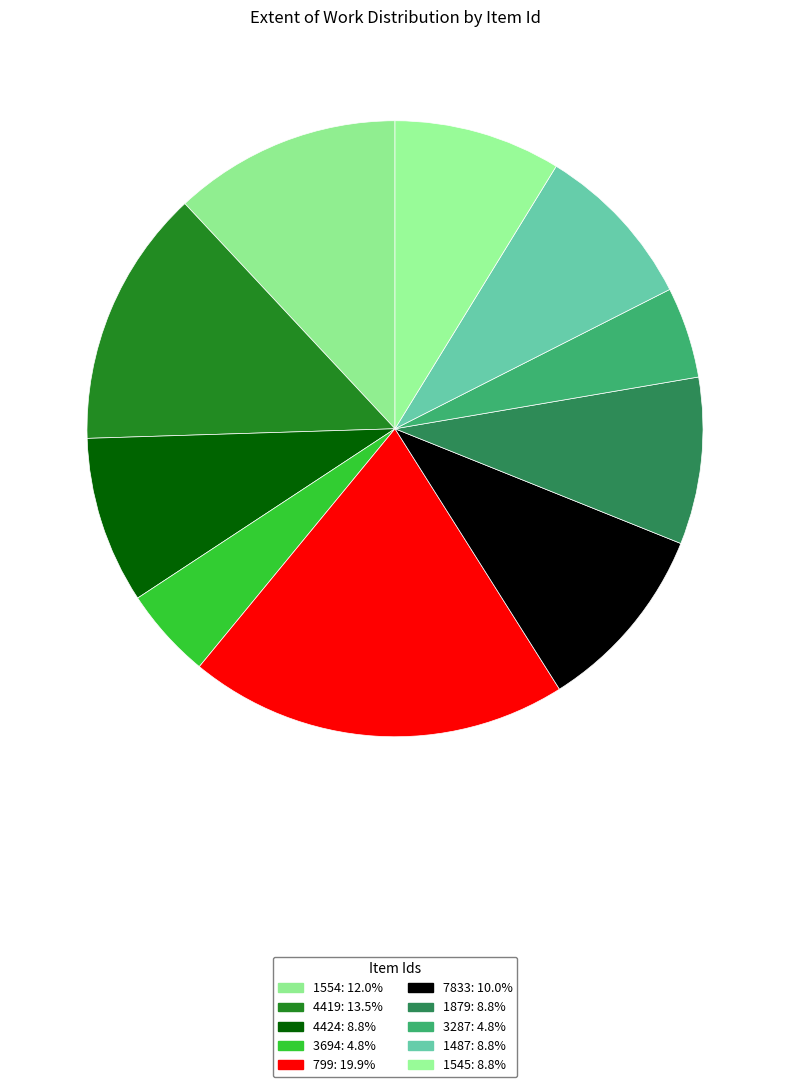

To the nearest percent, what is the combined percentage of 3694 and 1545?

14%